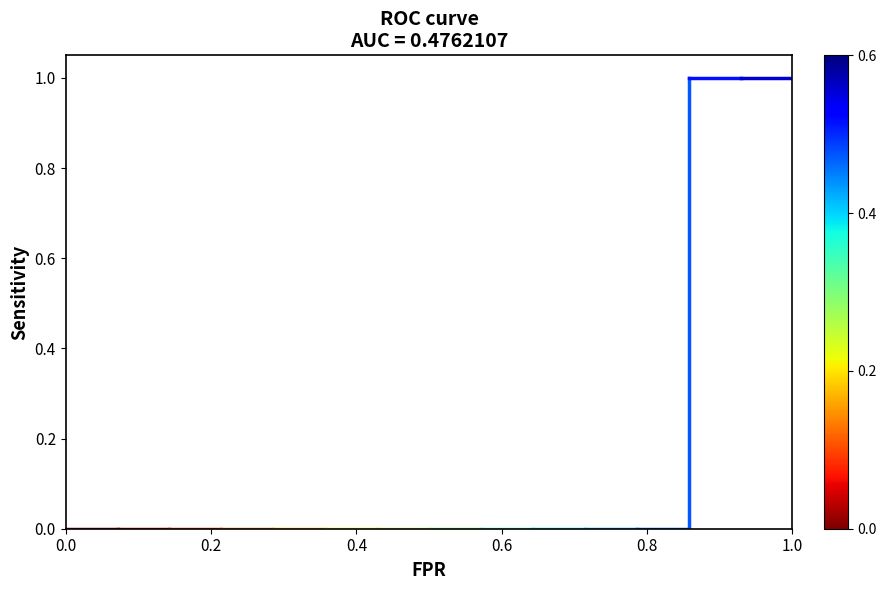

True or false: REZ has more than 2 interior local peaks.

False